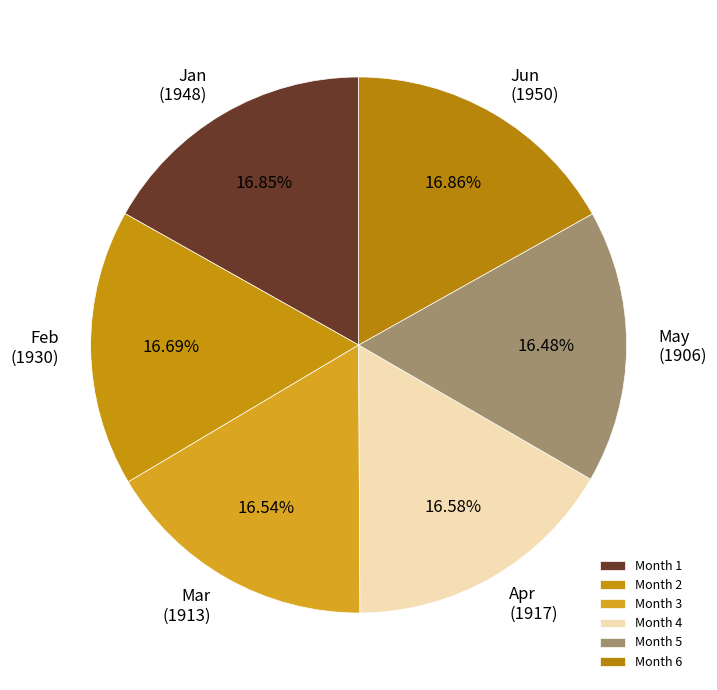

What is the ratio of the value at Mar (1913) to the value at Apr (1917)?

1.0